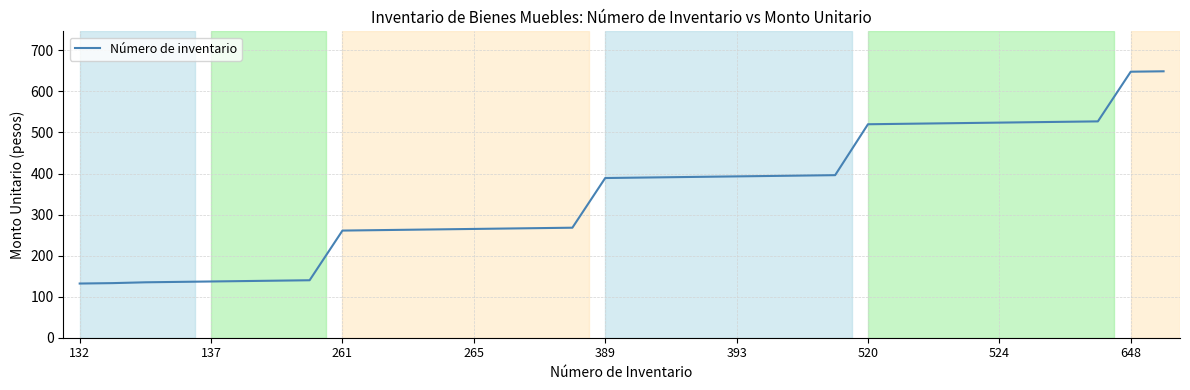

What is the smallest value displayed?

132